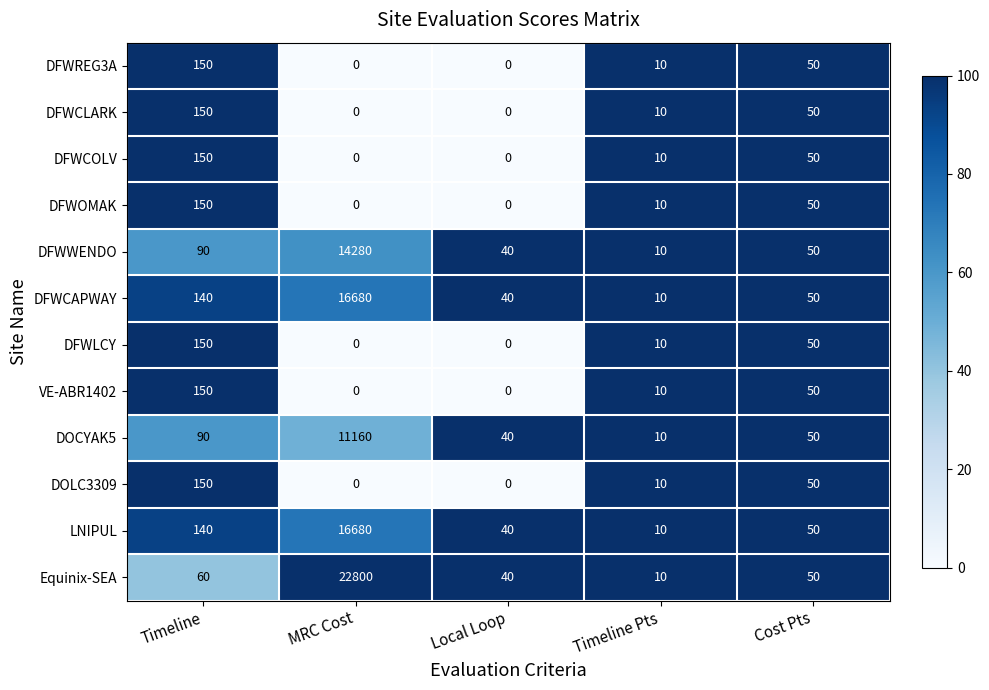

What is the difference between the highest and lowest values at Timeline?

90